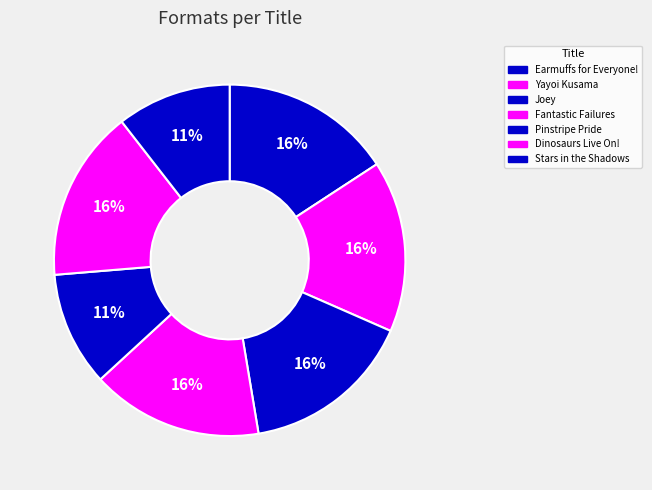

To the nearest percent, what is the difference between the largest and smallest slice percentages?

5%